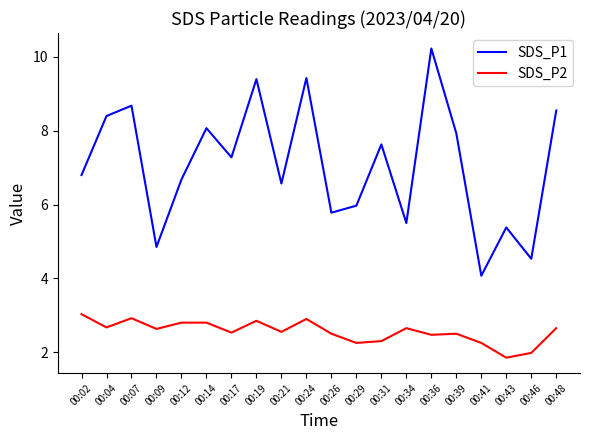

How many categories are shown in the chart?

20